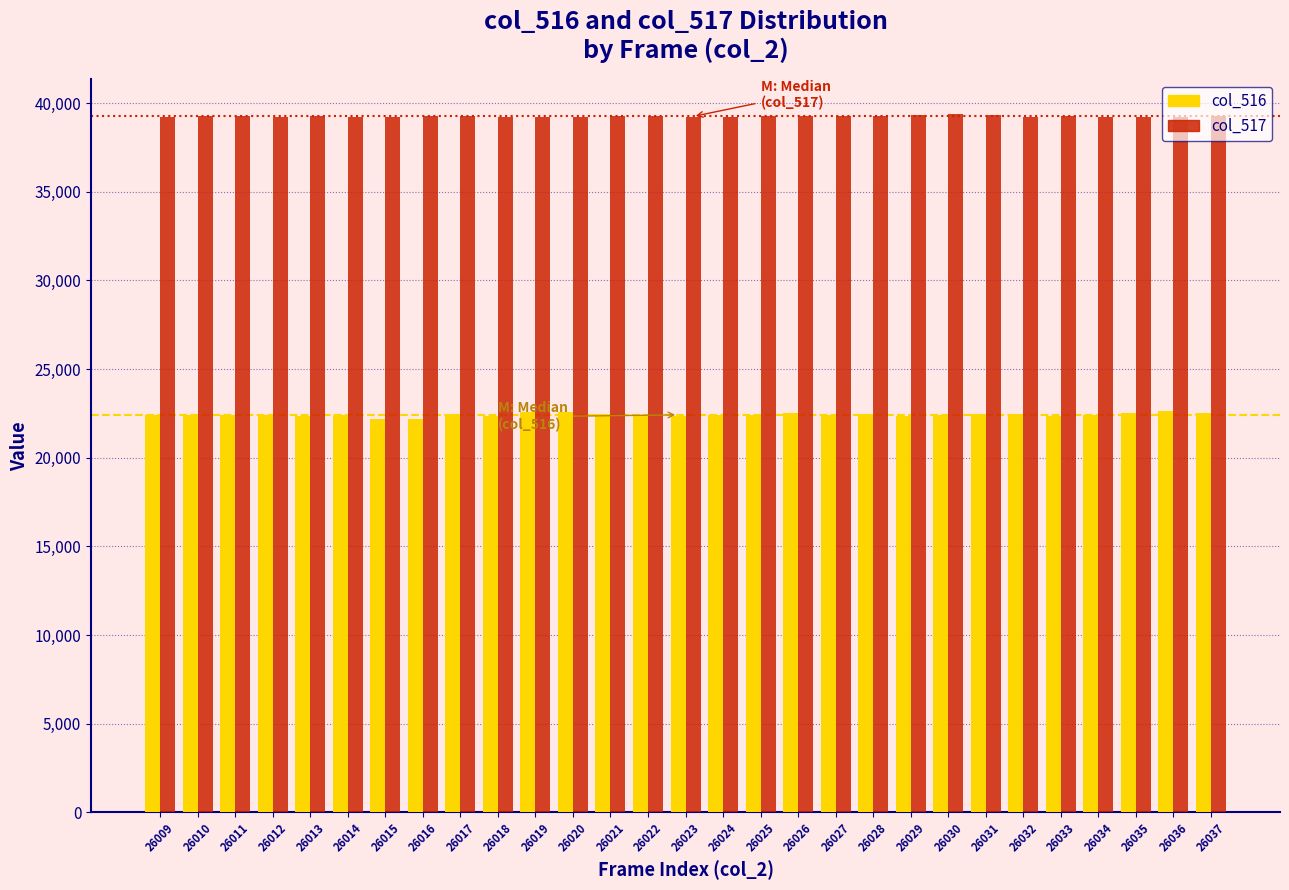

What is the sum of all col_516 values?

650504